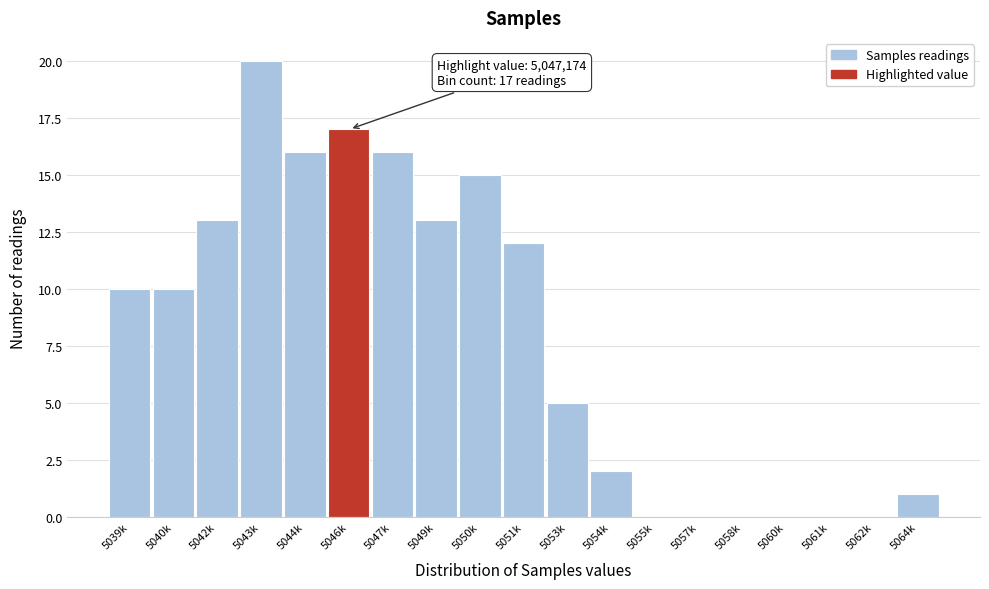

Reading left to right, extract all data points from this chart.

5039k=10	5040k=10	5042k=13	5043k=20	5044k=16	5046k=17	5047k=16	5049k=13	5050k=15	5051k=12	5053k=5	5054k=2	5055k=0	5057k=0	5058k=0	5060k=0	5061k=0	5062k=0	5064k=1